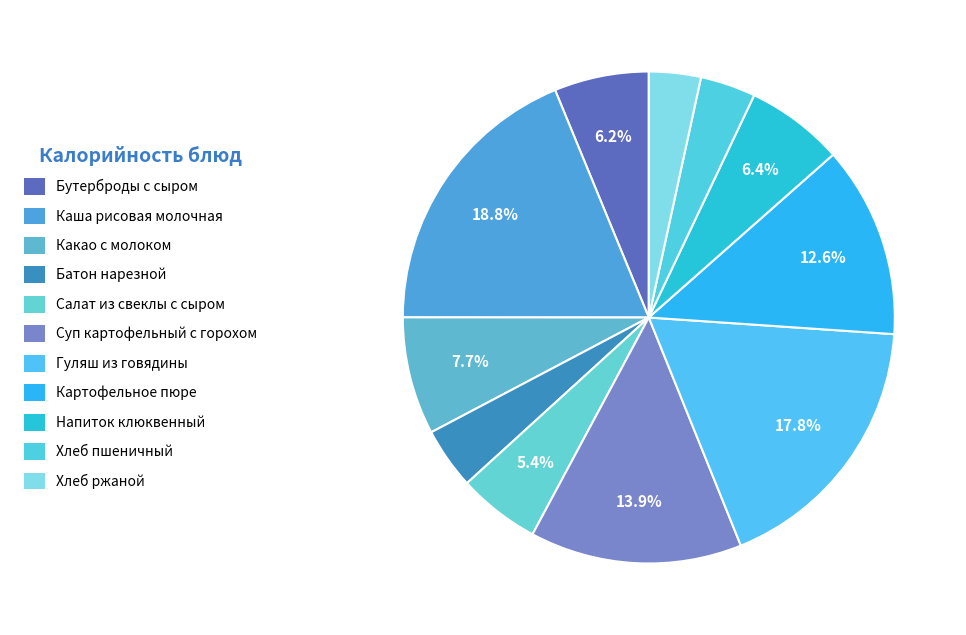

Which category has the biggest portion of the pie?

Каша рисовая молочная